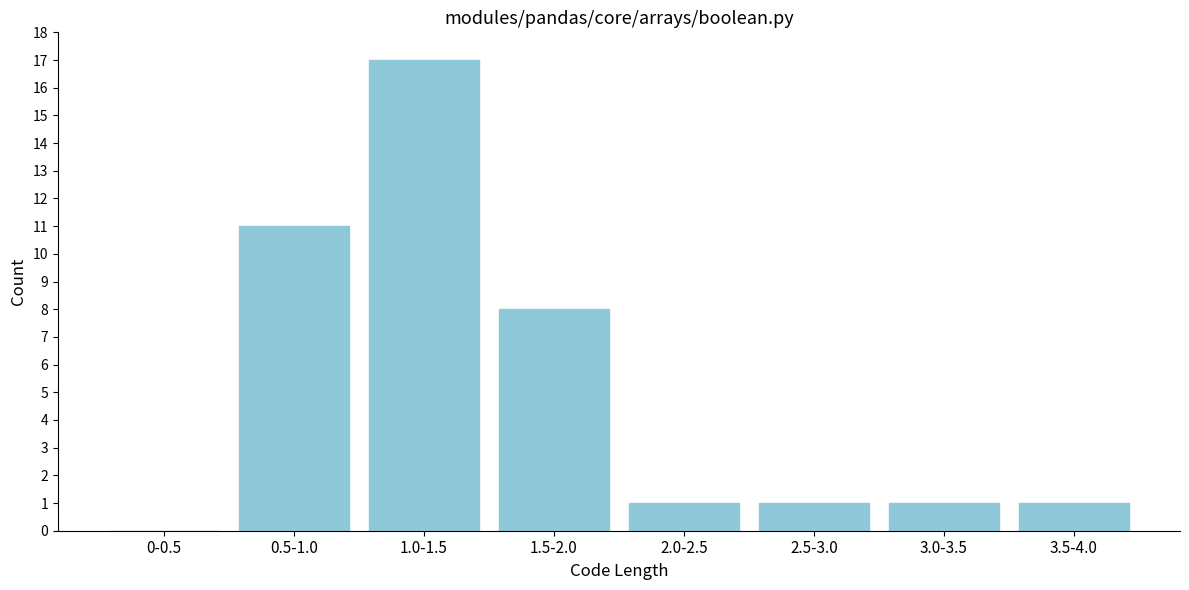

Reading left to right, what are all the values shown in this chart?

0-0.5=0	0.5-1.0=11	1.0-1.5=17	1.5-2.0=8	2.0-2.5=1	2.5-3.0=1	3.0-3.5=1	3.5-4.0=1